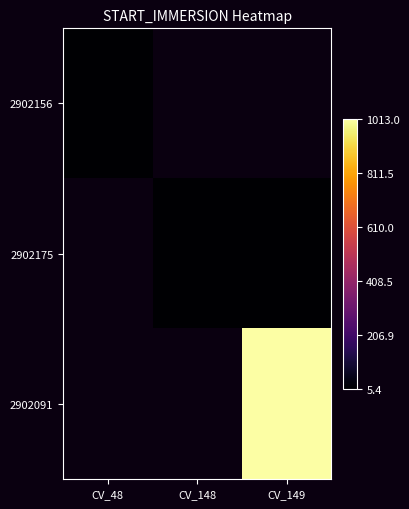

Is the value of 2902156 at CV_48 greater than the value of 2902175 at CV_48?

No